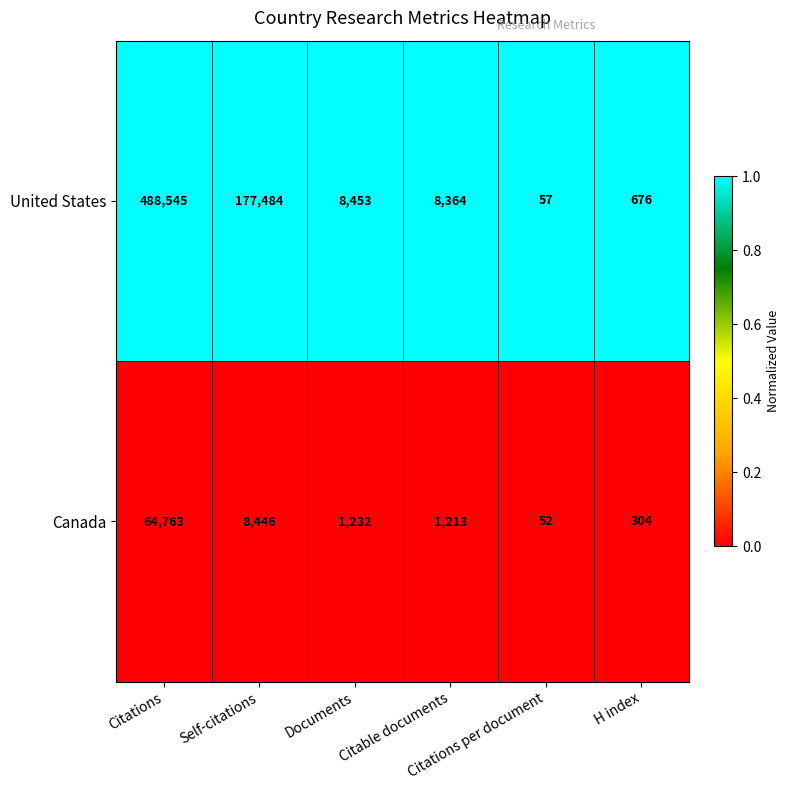

List the series in order of their overall mean, highest first.

United States, Canada